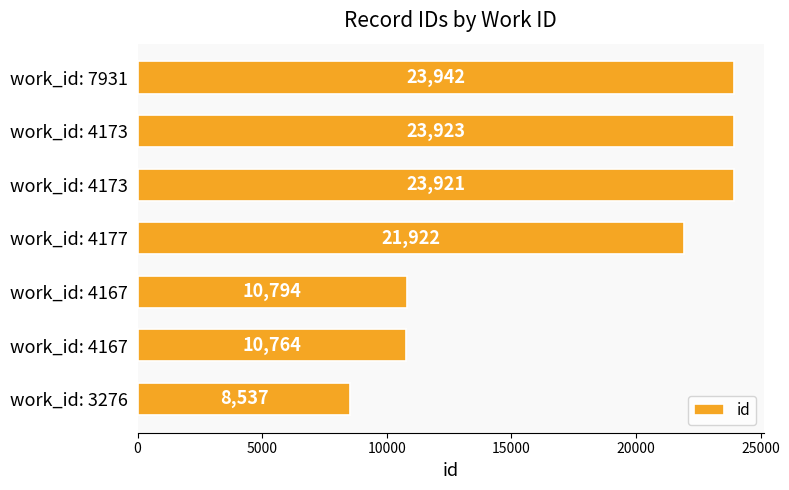

Are the bars grouped side by side (vs. stacked)?

No